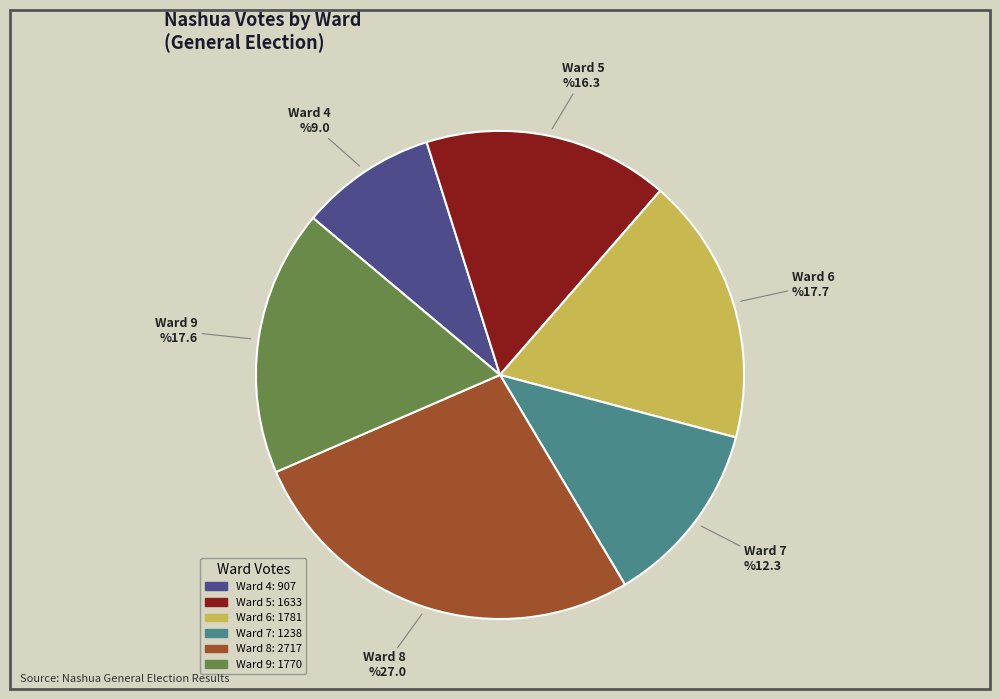

How much of the chart is everything except Ward 7?

87.7%